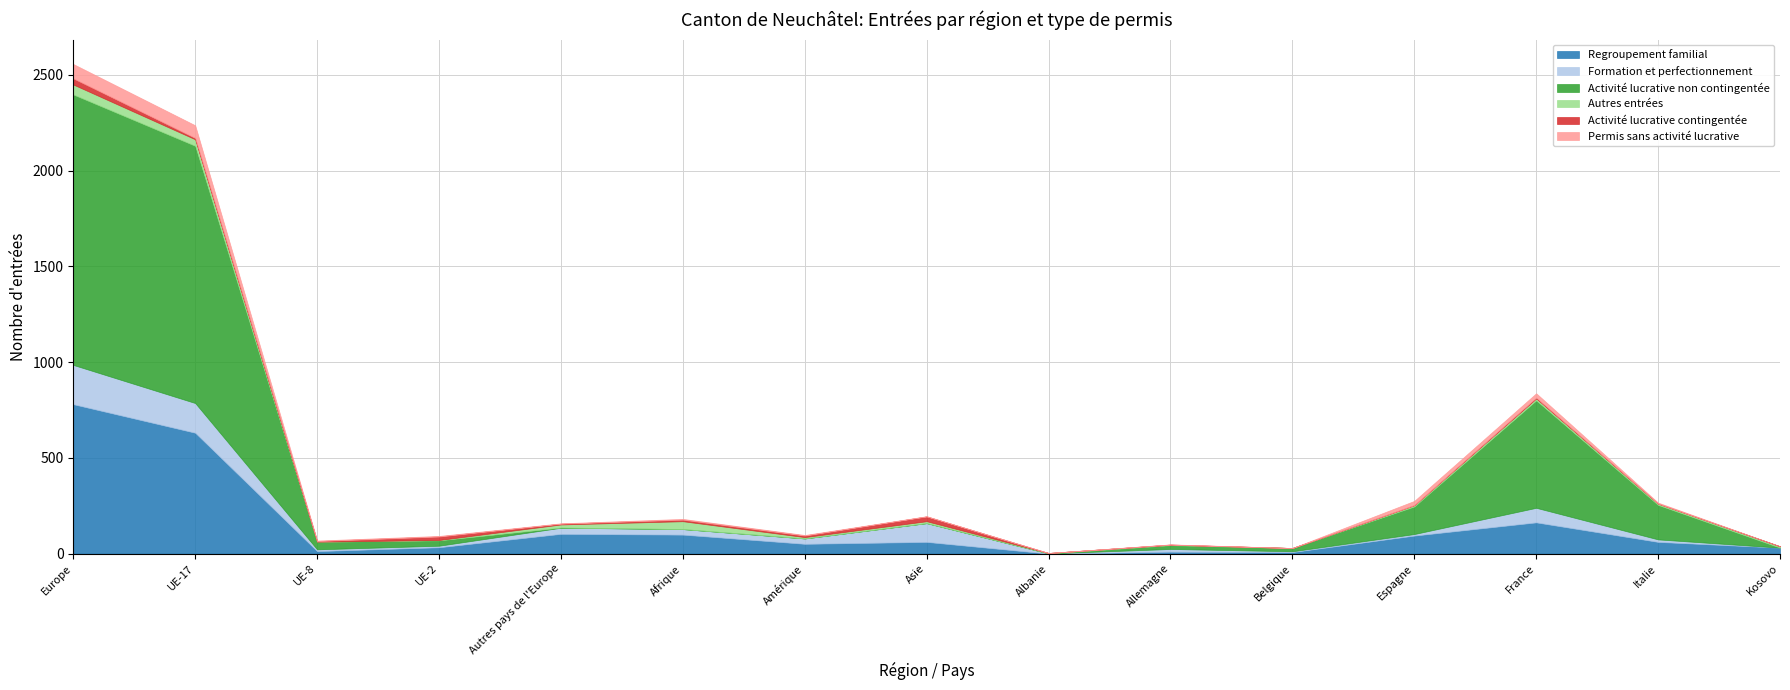

What are all the series names shown in the legend?

Regroupement familial, Formation et perfectionnement, Activité lucrative non contingentée, Autres entrées, Activité lucrative contingentée, Permis sans activité lucrative